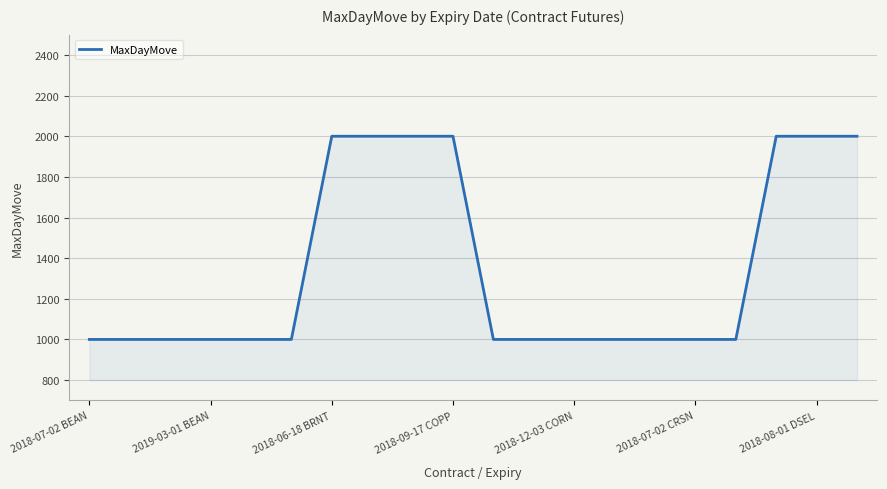

What is the smallest value displayed?

1000